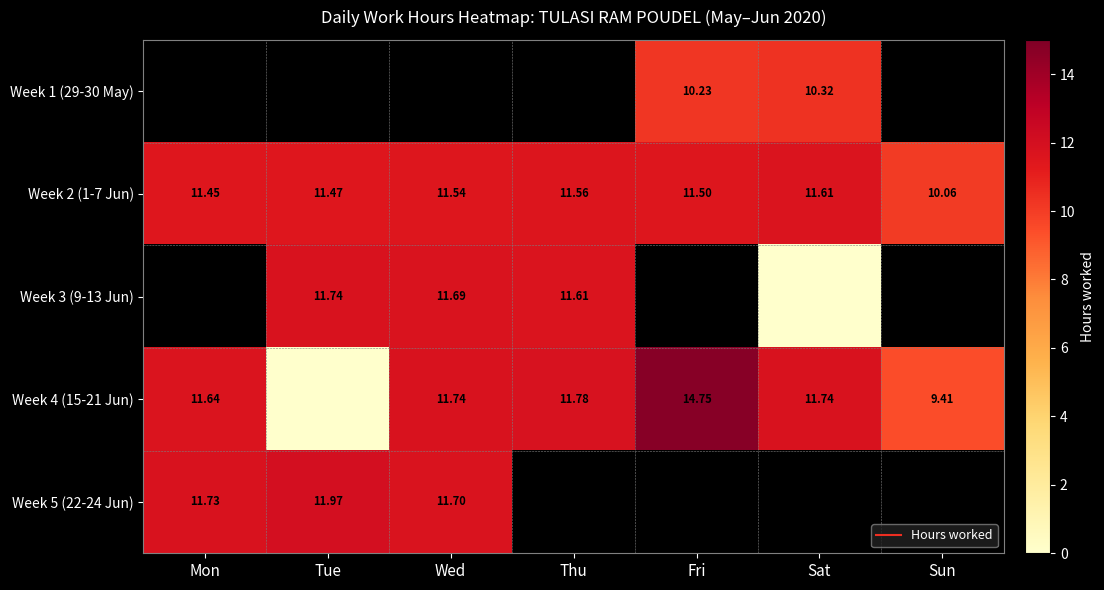

At which category does the chart reach its minimum across all series?

Sat